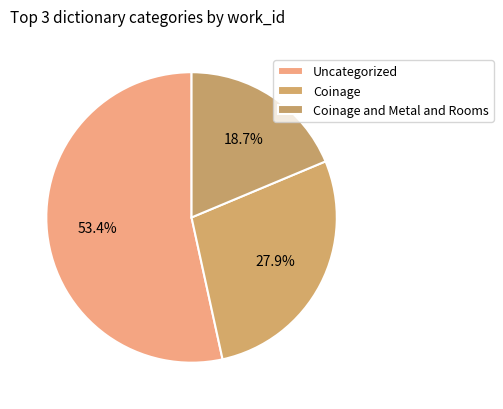

To the nearest percent, what is the average slice percentage?

33%